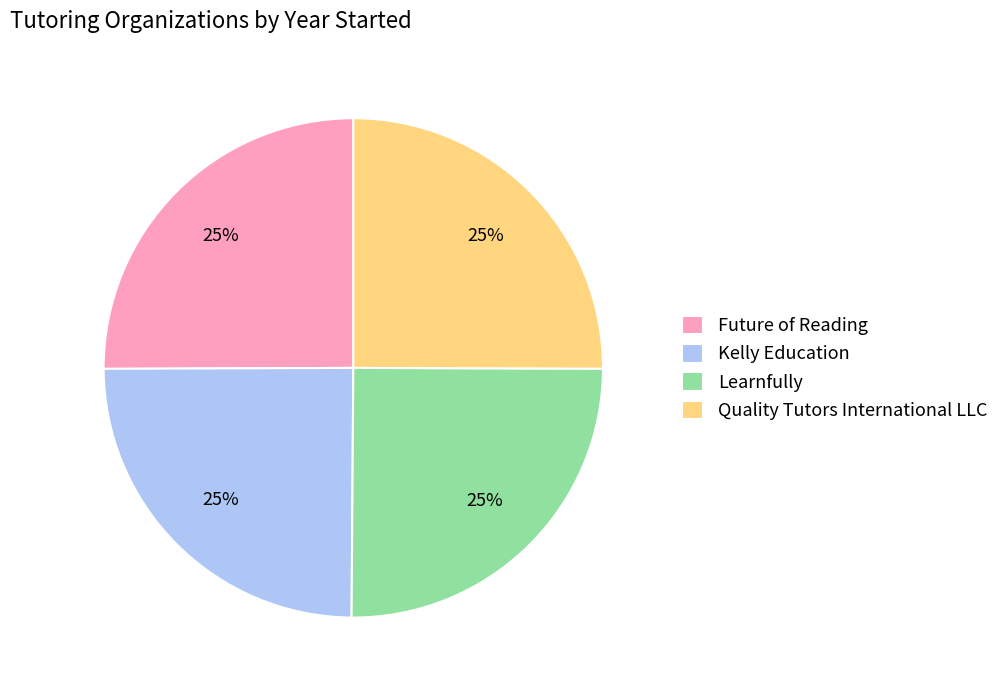

Approximately how many times larger is the value at Quality Tutors International LLC compared to Future of Reading?

1.0